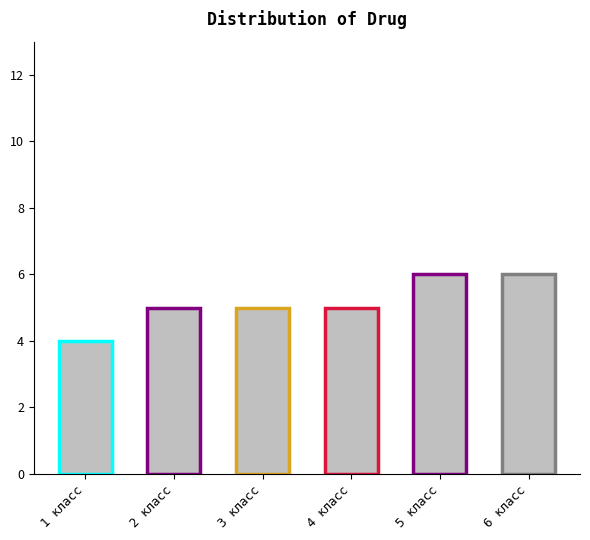

Reading left to right, transcribe all the data shown in this chart.

4	5	5	5	6	6